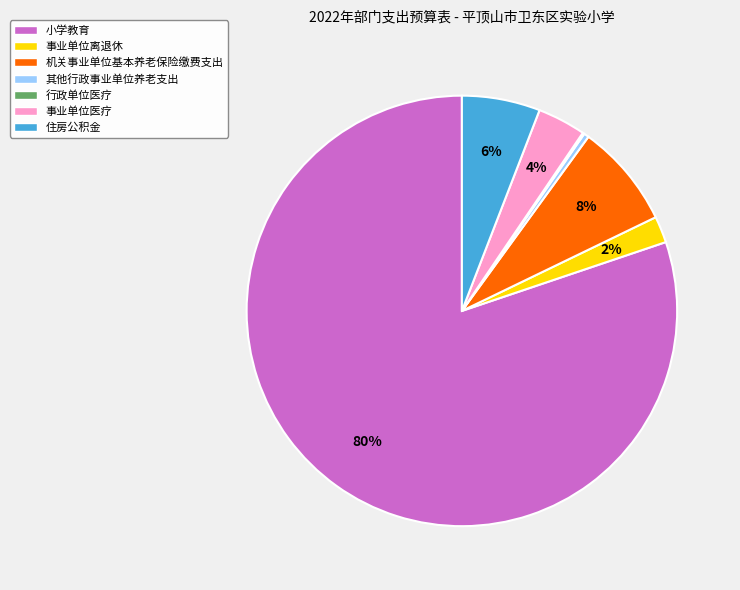

The 住房公积金 slice represents 19% of the pie. True or false?

False